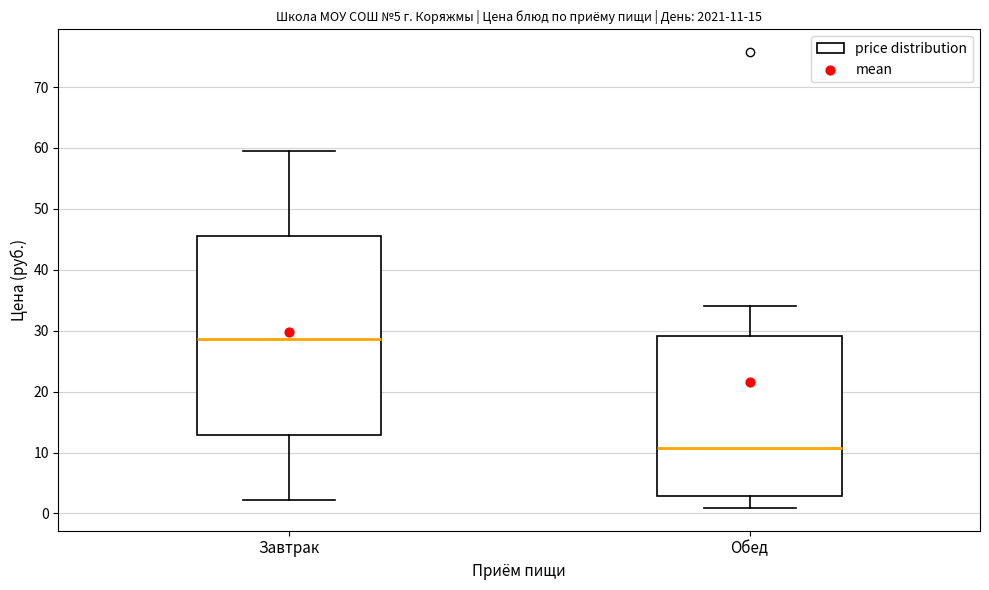

Which box has the lowest median line?

Обед